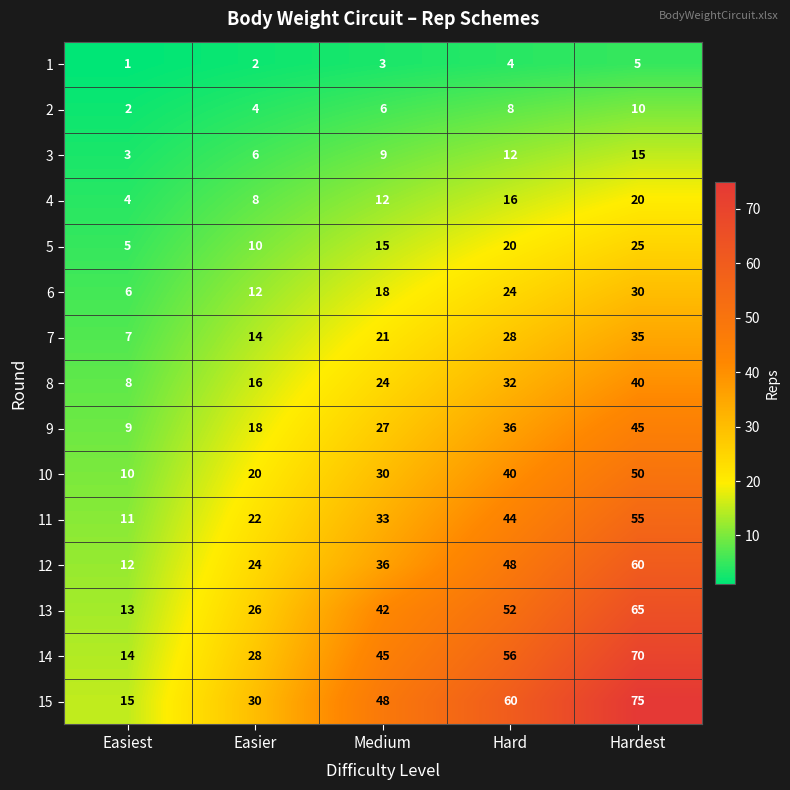

Which label corresponds to the smallest value in the chart?

Easiest